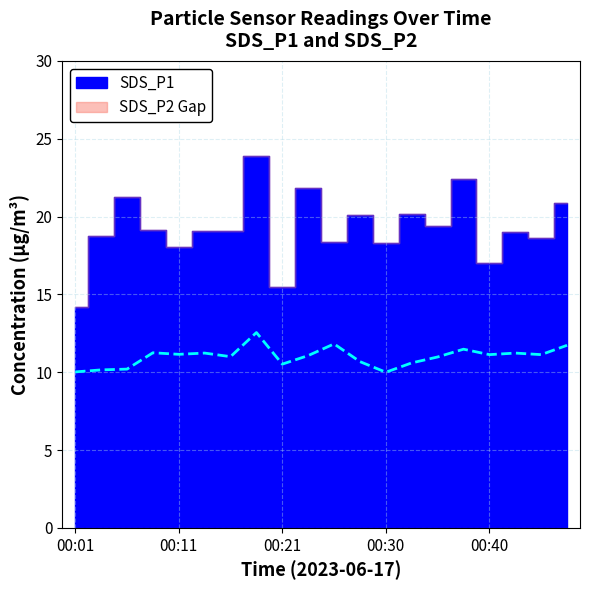

The value at 9 is 16.4. True or false?

False